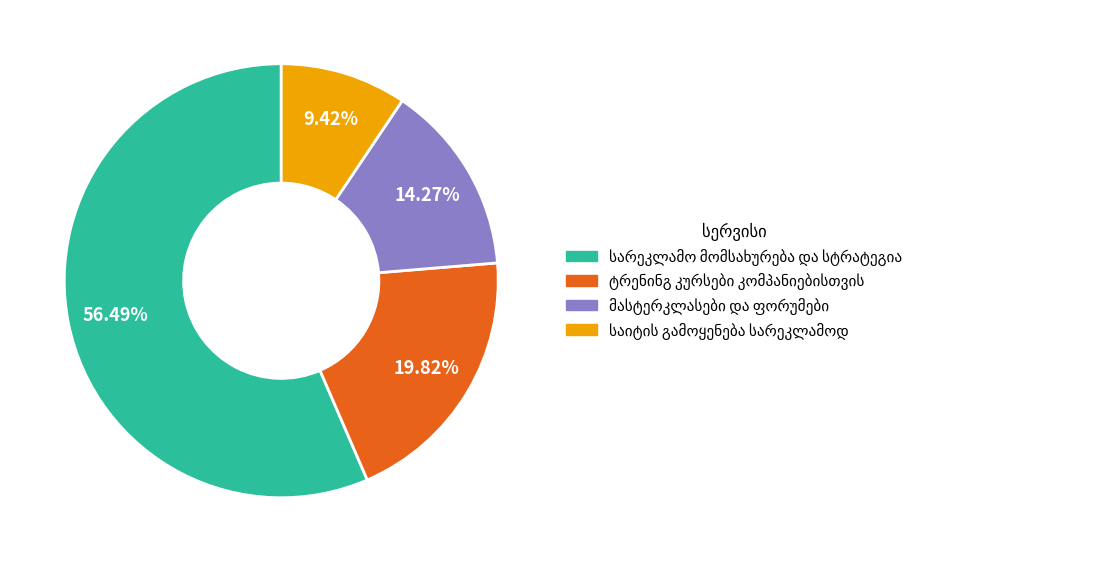

Does any single category account for the majority?

Yes